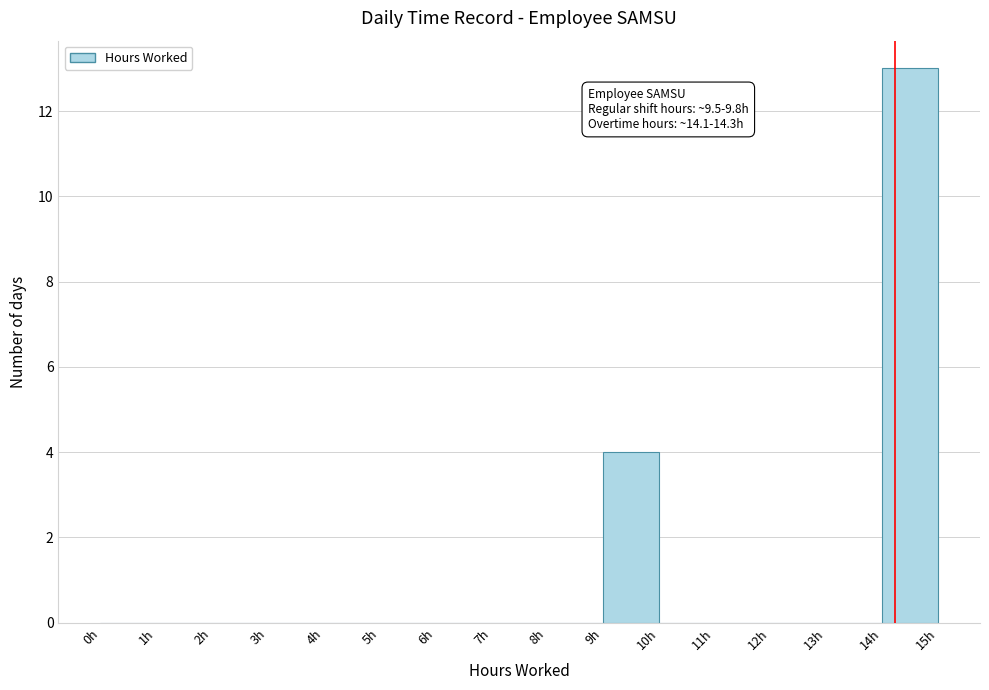

Over which range of the x-axis is the bar tallest?

14 to 15